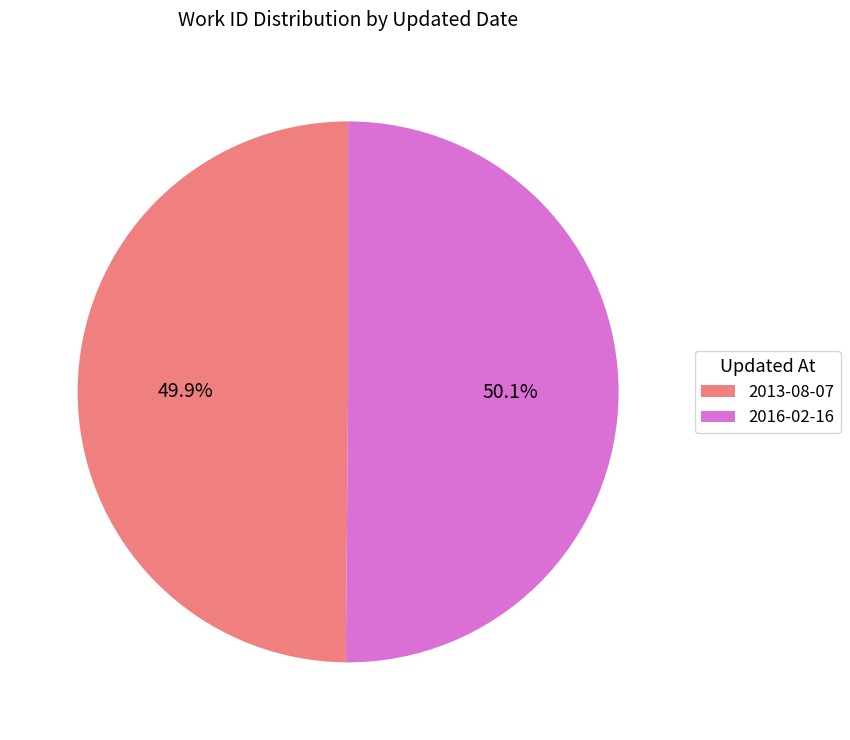

To the nearest percent, what is the average slice percentage?

50%